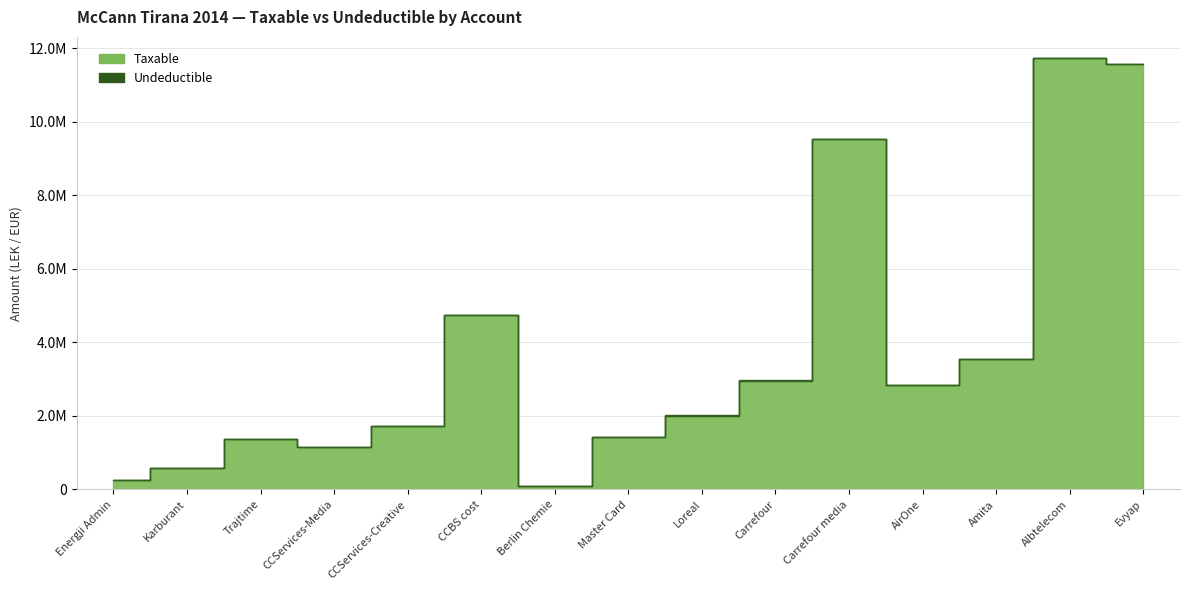

How many lines are shown in the chart?

1